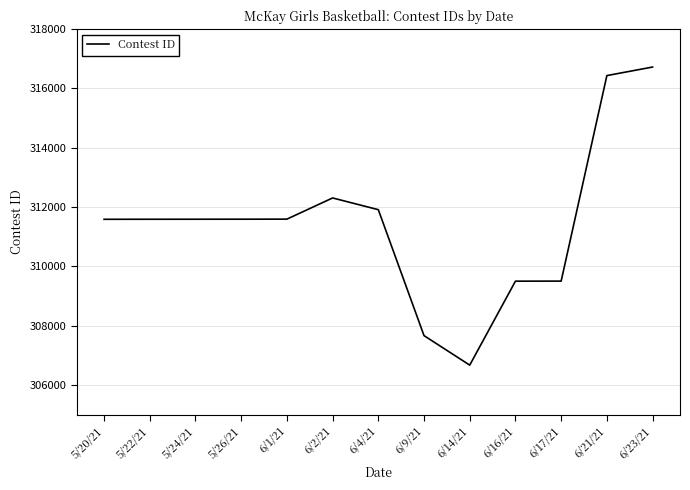

Approximately how many times larger is the value at 6/9/21 compared to 6/14/21?

1.0